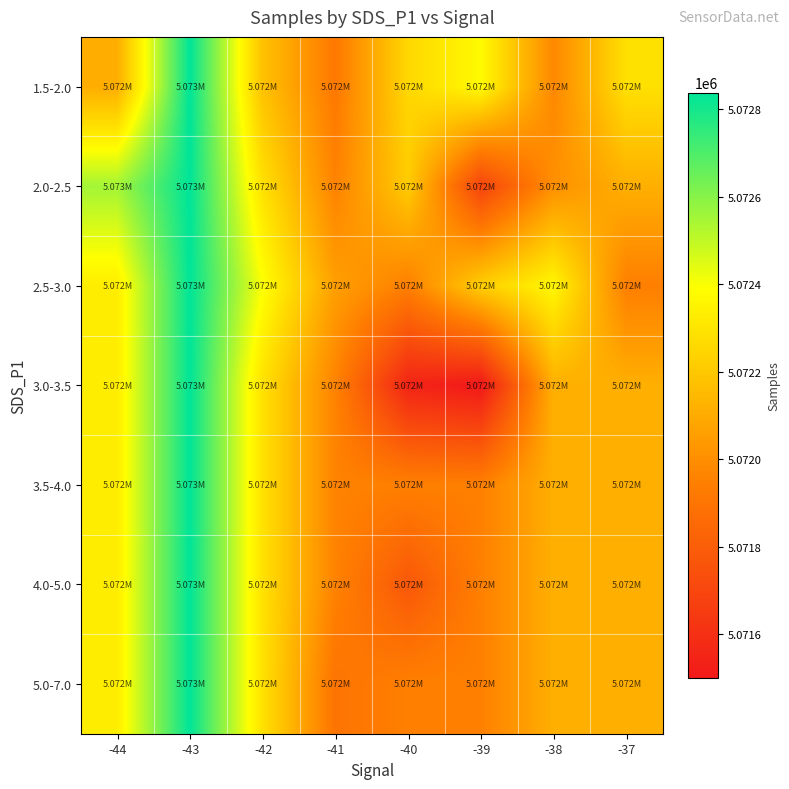

Reading left to right, transcribe all the data shown in this chart.

1.5-2.0: -44=5072108.0	-43=5072838.0	-42=5072179.5	-41=5071919.0	-40=5072254.2	-39=5072378.0	-38=5071976.0	-37=5072284.5
2.0-2.5: -44=5072552.0	-43=5072838.0	-42=5072288.8	-41=5071958.3	-40=5072214.0	-39=5071690.5	-38=5072003.5	-37=5072114.8
2.5-3.0: -44=5072330.0	-43=5072838.0	-42=5072398.0	-41=5072058.0	-40=5071948.6	-39=5072223.0	-38=5072366.7	-37=5071945.0
3.0-3.5: -44=5072330.0	-43=5072838.0	-42=5072288.8	-41=5071958.3	-40=5071551.0	-39=5071500.5	-38=5072115.4	-37=5072114.8
3.5-4.0: -44=5072330.0	-43=5072838.0	-42=5072288.8	-41=5071958.3	-40=5071948.6	-39=5071948.0	-38=5072115.4	-37=5072114.8
4.0-5.0: -44=5072330.0	-43=5072838.0	-42=5072288.8	-41=5071958.3	-40=5071775.0	-39=5071948.0	-38=5072115.4	-37=5072114.8
5.0-7.0: -44=5072330.0	-43=5072838.0	-42=5072288.8	-41=5071898.0	-40=5071948.6	-39=5071948.0	-38=5072115.4	-37=5072114.8